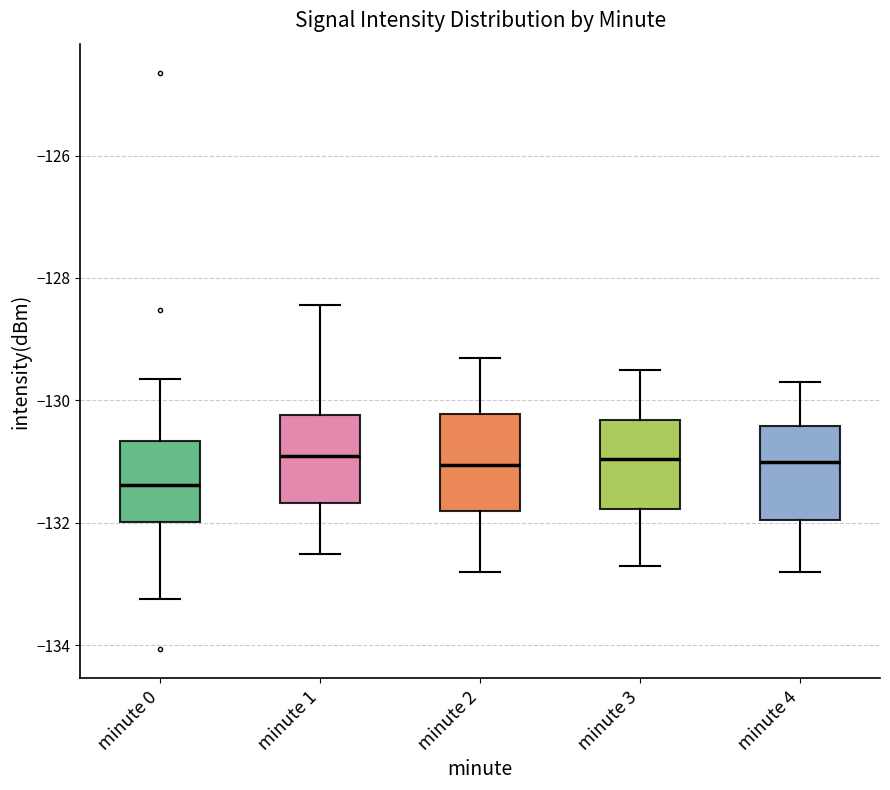

Which box has the lowest median line?

minute 0